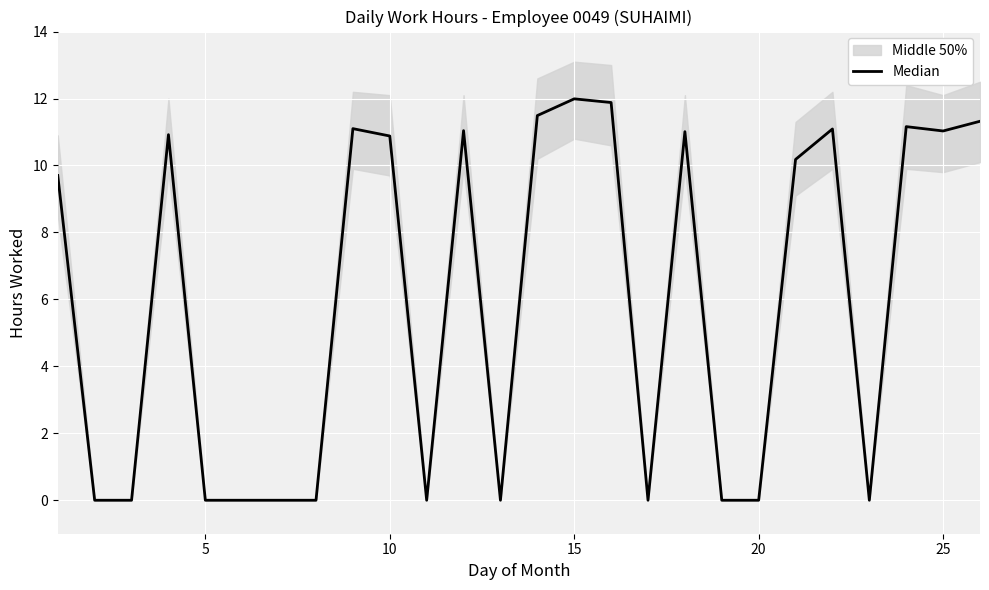

At which category does the chart reach its minimum across all series?

5